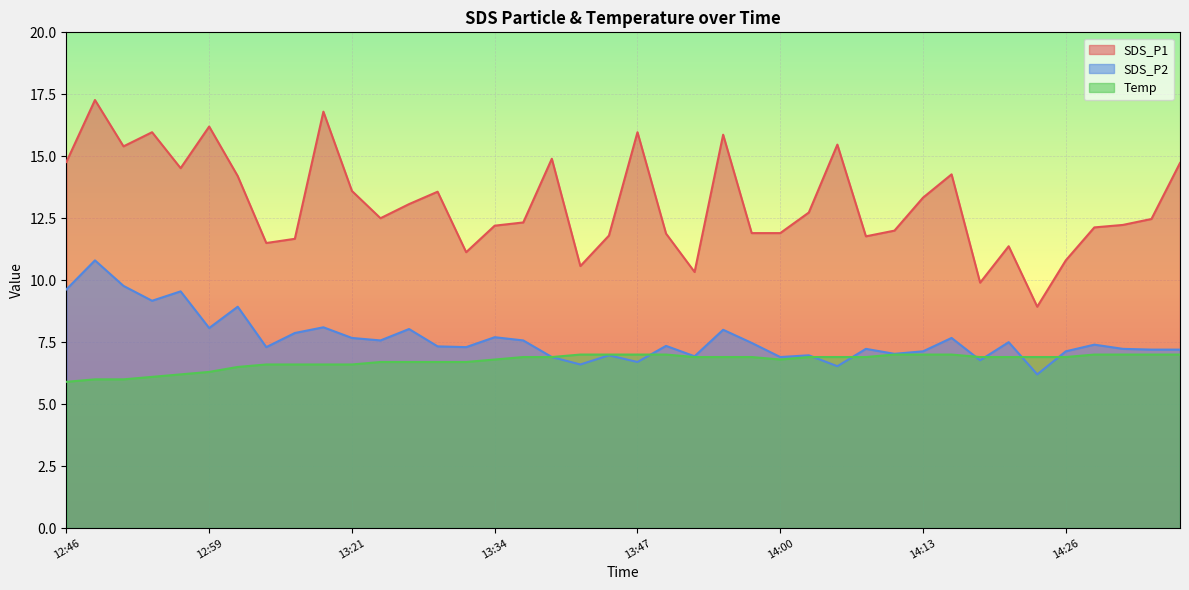

How many data points in SDS_P1 are less than 12?

14